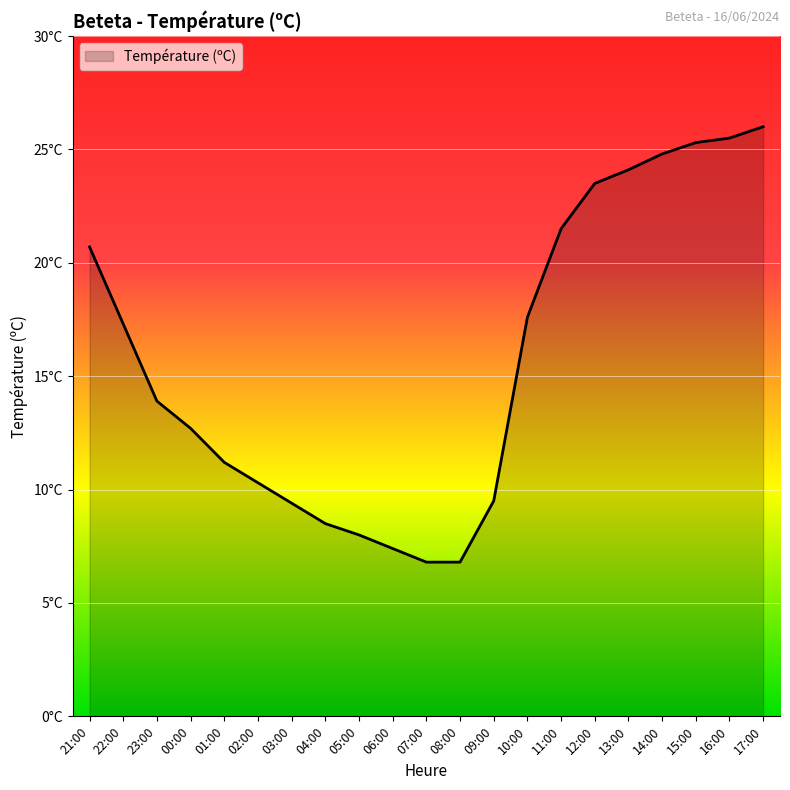

Is it true that the value at 15:00 is 25.3?

True